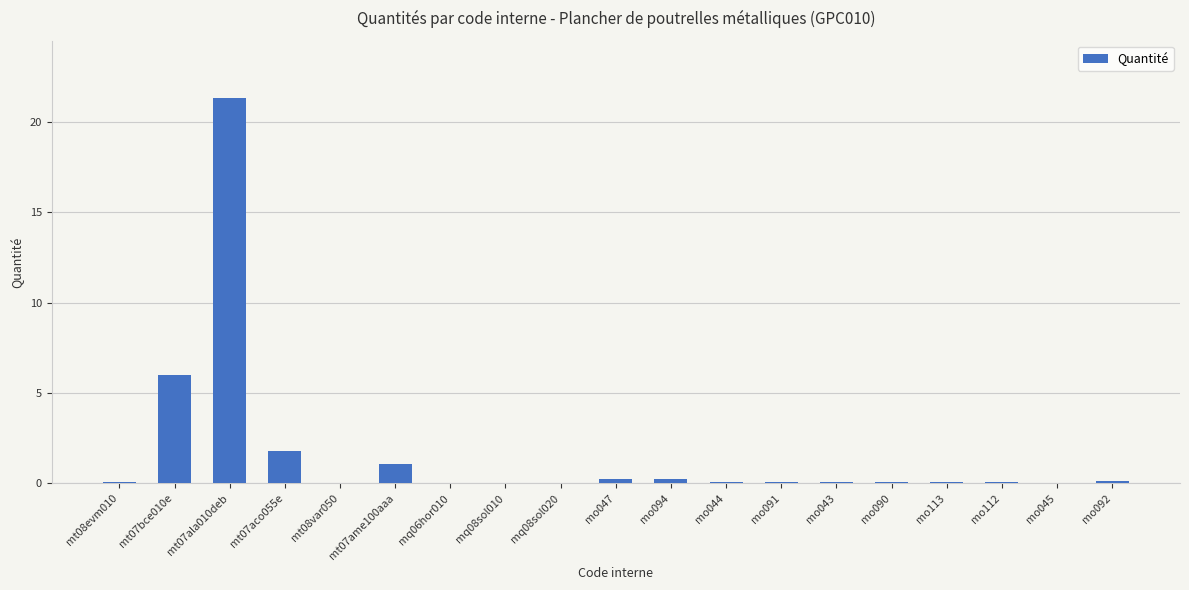

The chart shows a value of 1.8 at mt07aco055e. True or false?

True